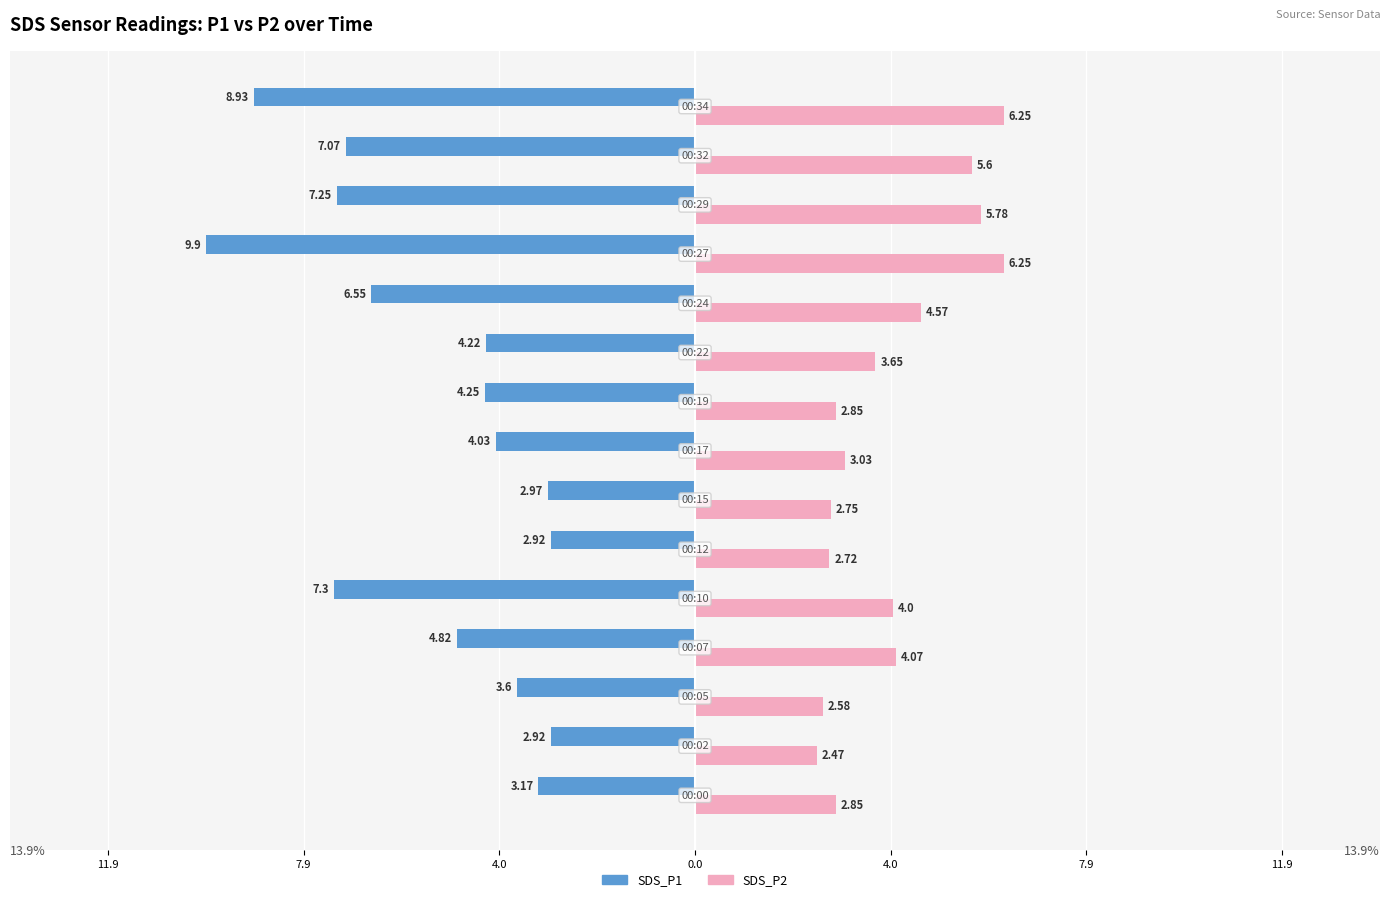

What are all the series names shown in the legend?

SDS_P1, SDS_P2